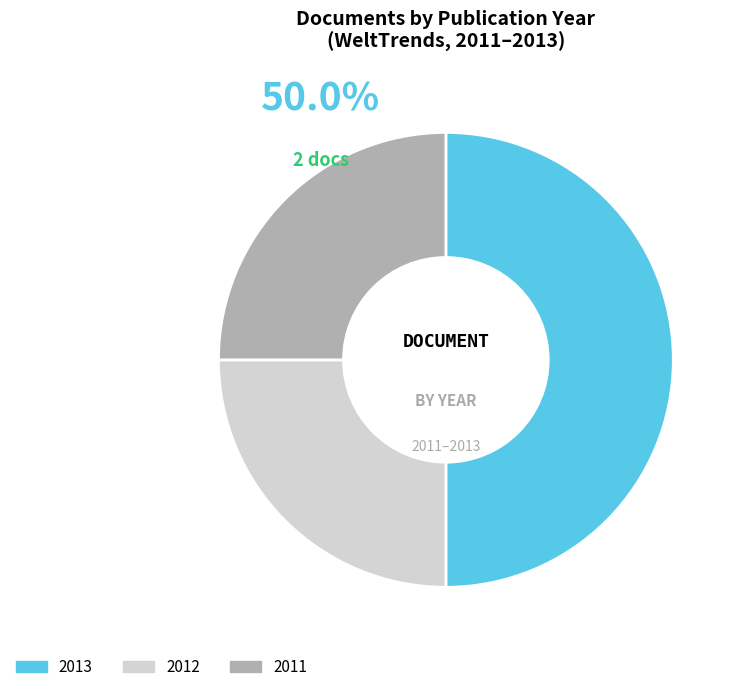

Does OPUS4-6878 represent more than half of the total?

No